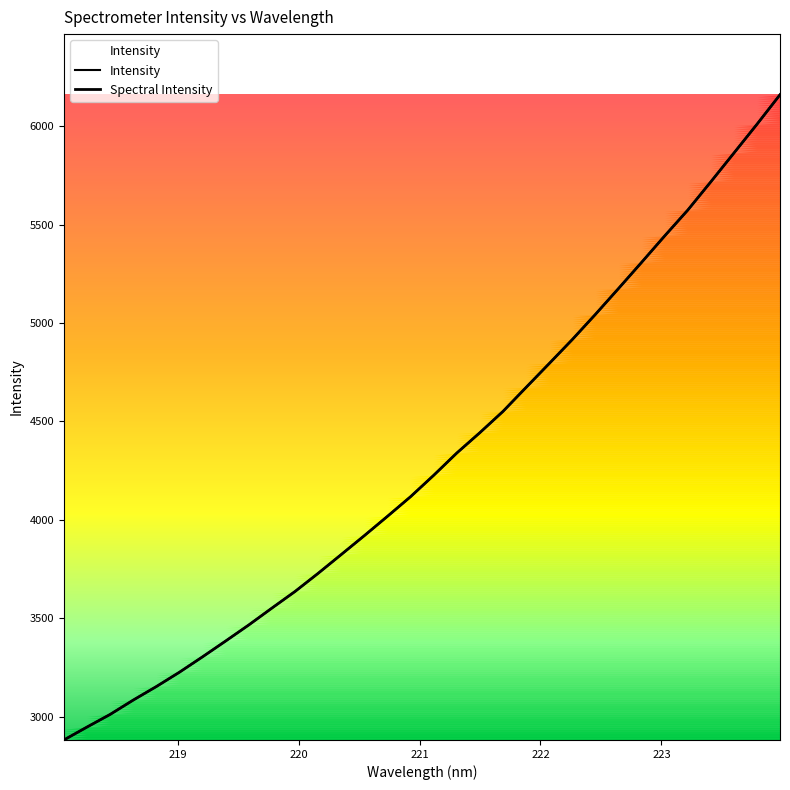

Which series has the largest total across all categories?

Intensity